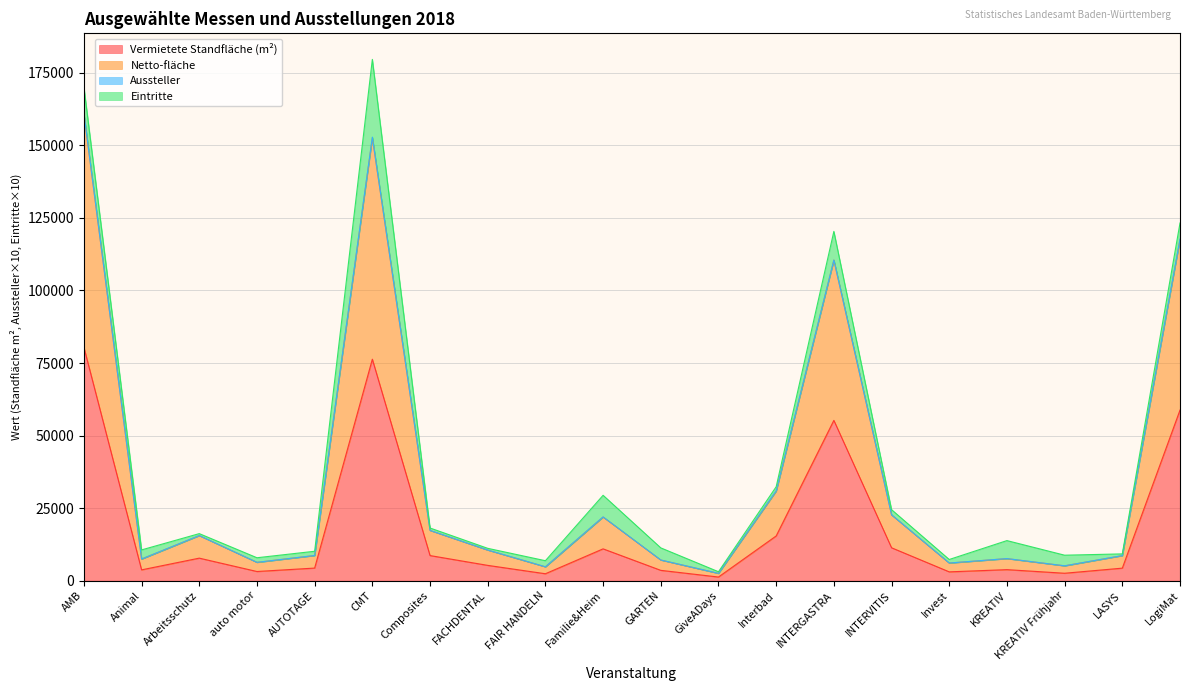

The Netto-fläche series shows 5106 at KREATIV Frühjahr. True or false?

True